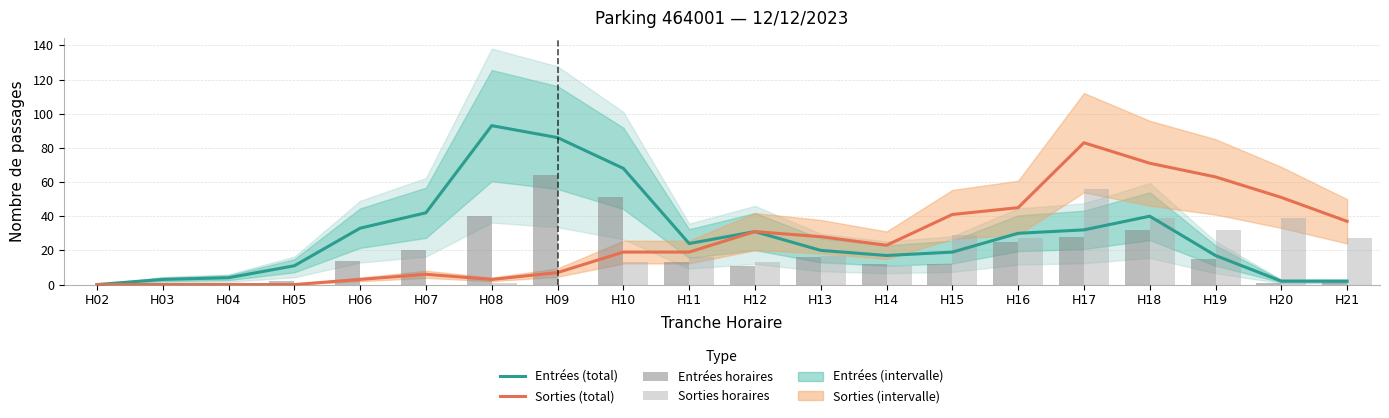

At which label does Entrées horaires reach its peak?

H09